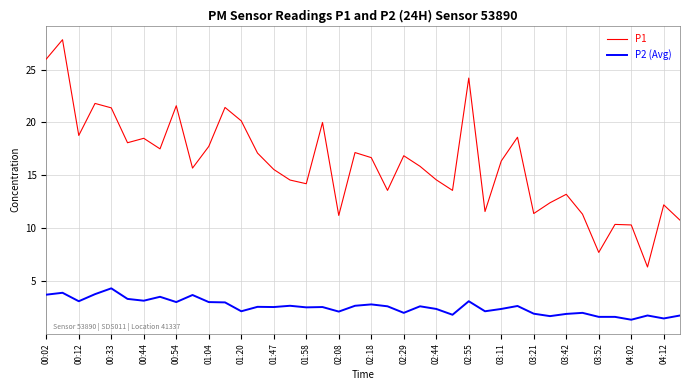

How many interior local peaks does the P1 series have?

13